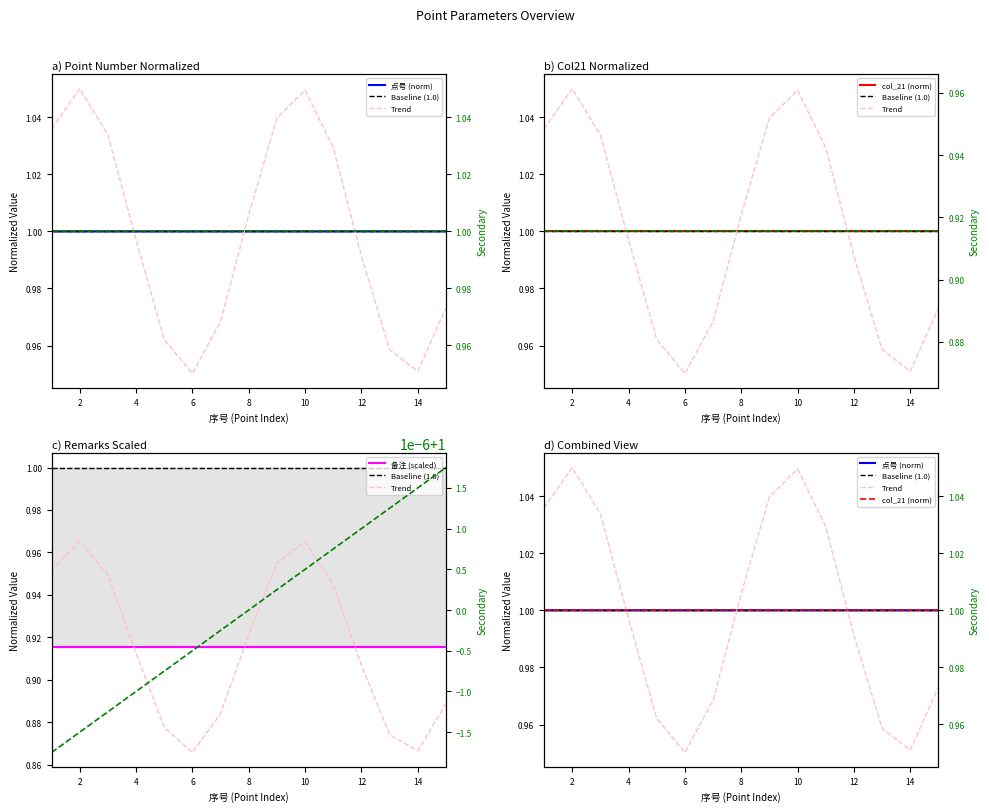

Is this an area chart (filled region under the line)?

No